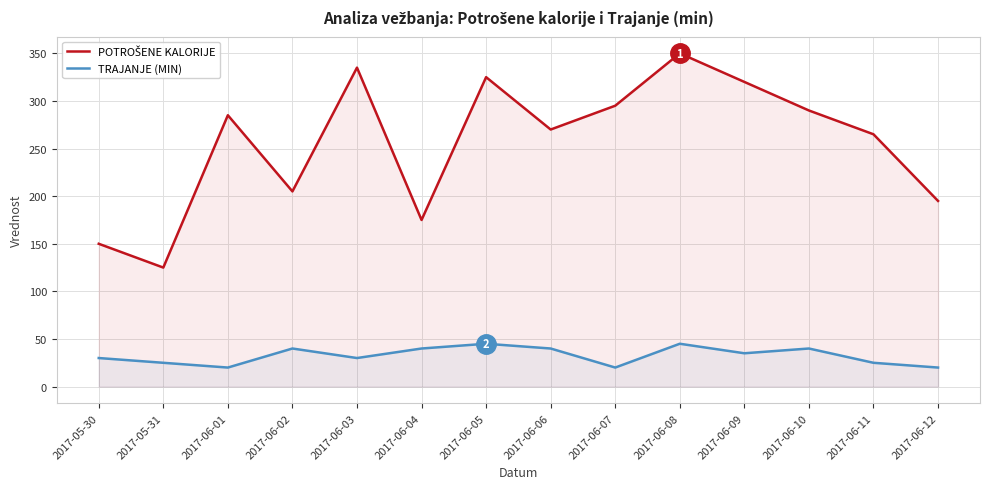

How many categories are shown in the chart?

14